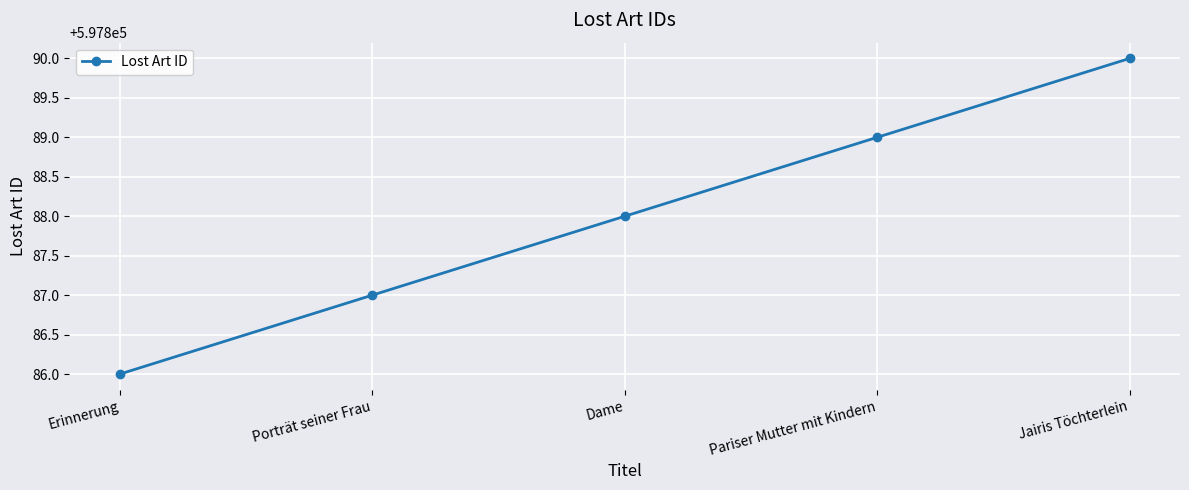

What is the change in value from Erinnerung to Dame?

+2